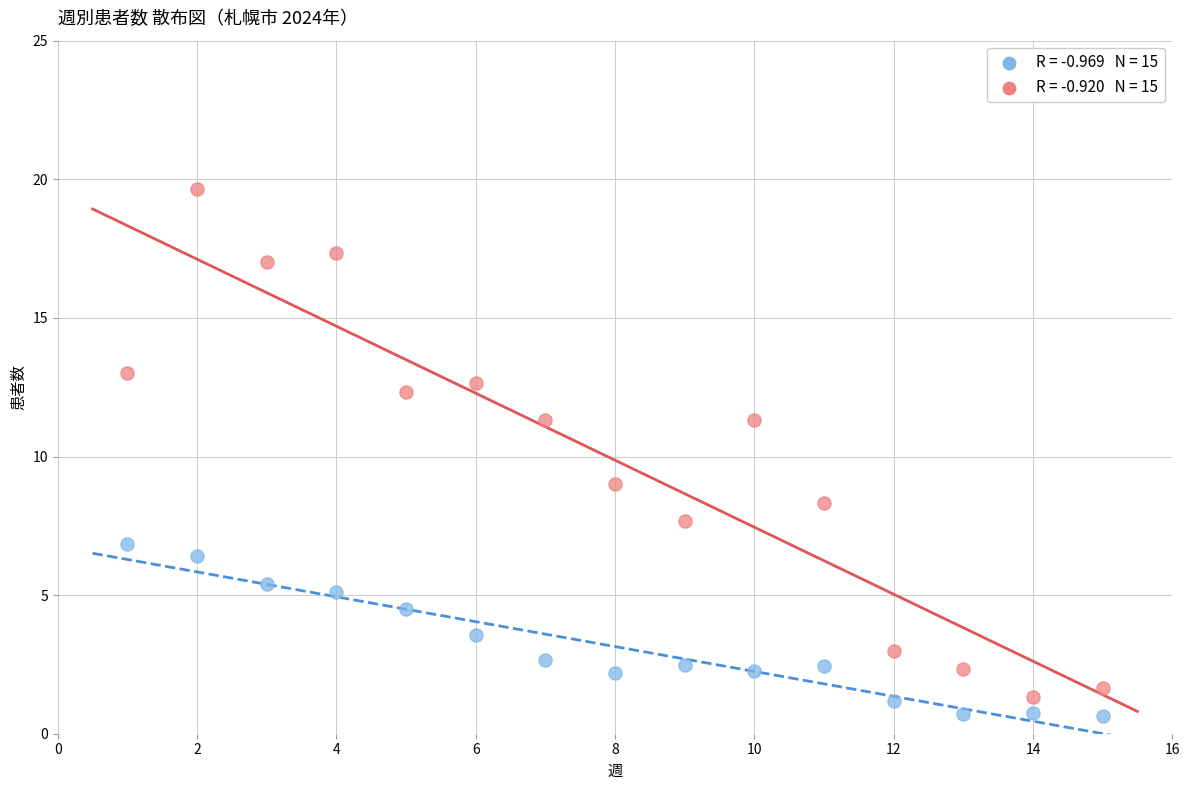

Across all data points, what is the range of Y values (max minus min)?

19.0